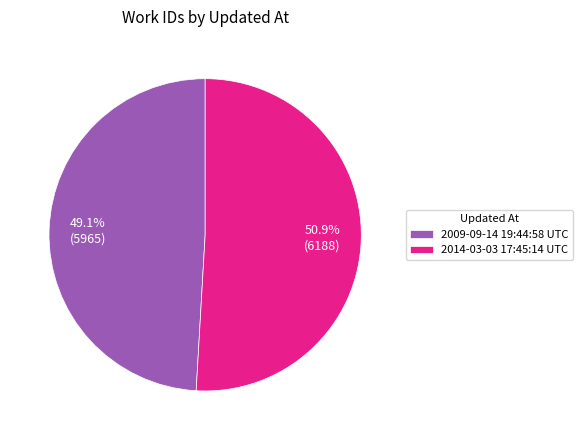

What is the smallest slice in the pie chart?

2009-09-14 19:44:58 UTC